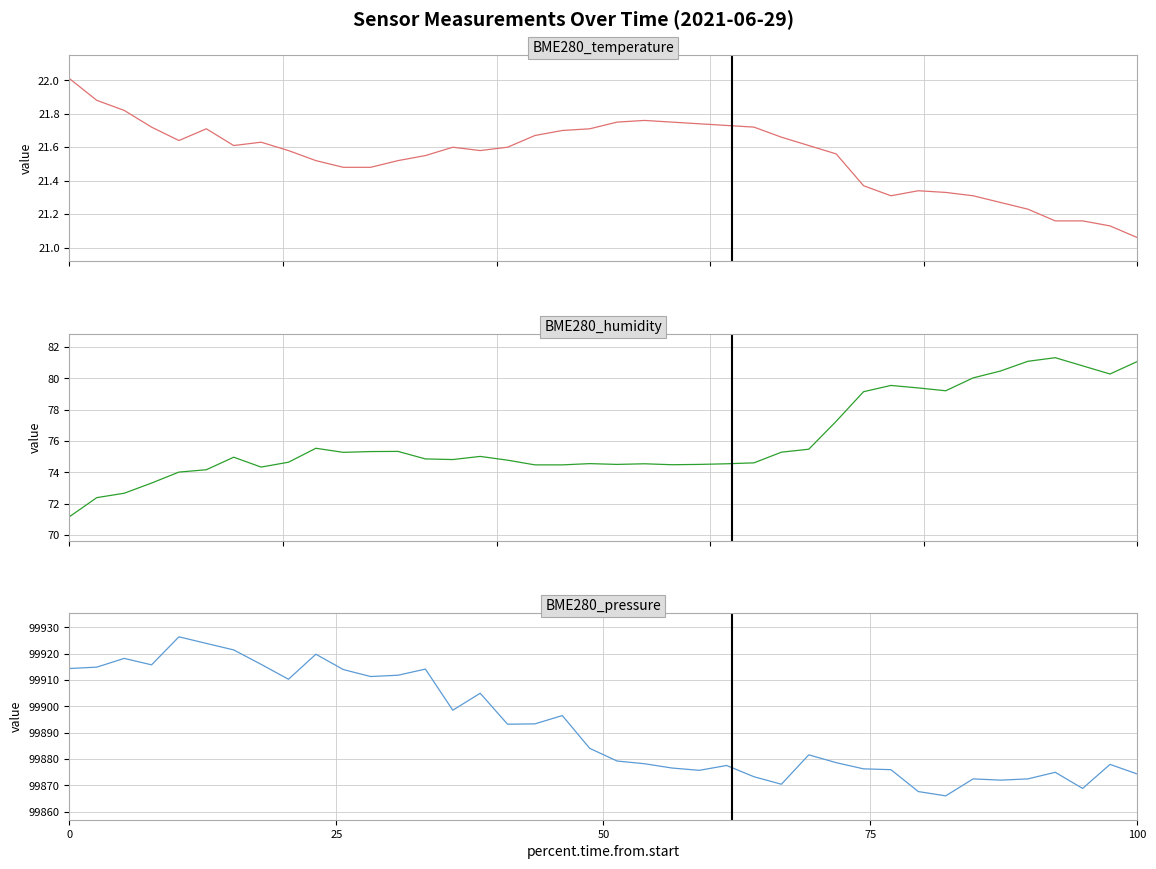

Which series has the largest total across all categories?

BME280_pressure